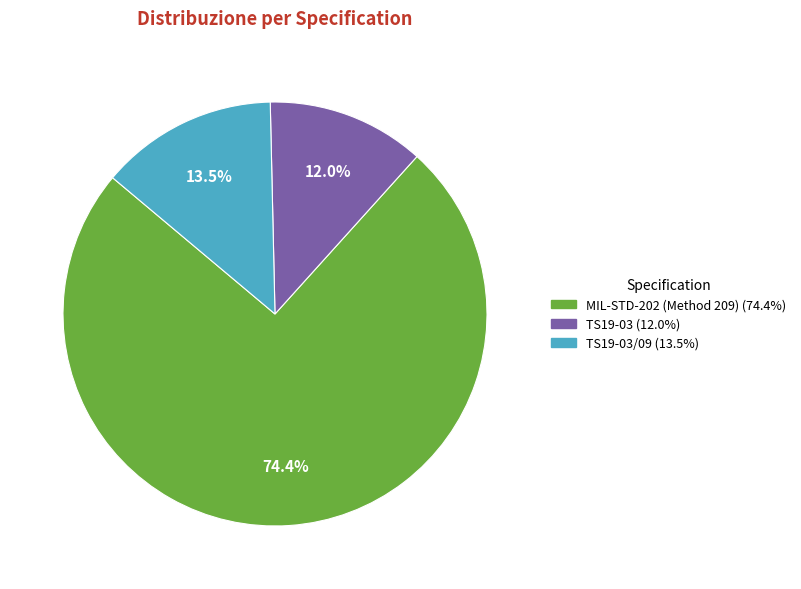

Is there any slice that represents more than half of the pie?

Yes